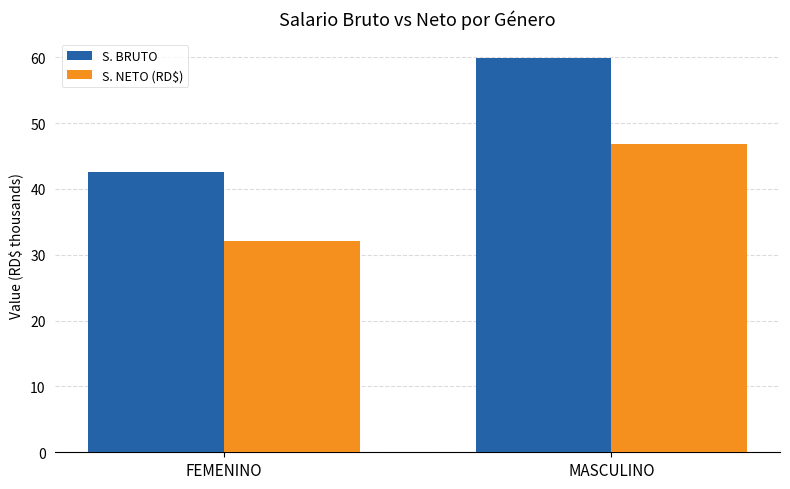

The S. NETO (RD$) series shows 46.8 at MASCULINO. True or false?

True